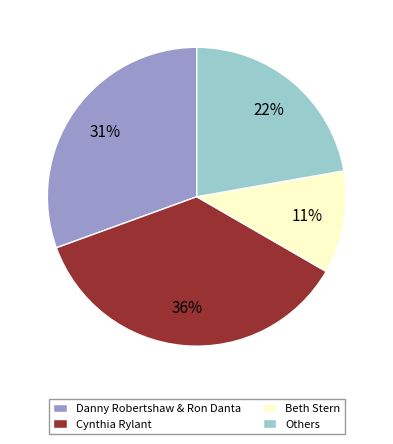

Is there a majority slice in this chart?

No